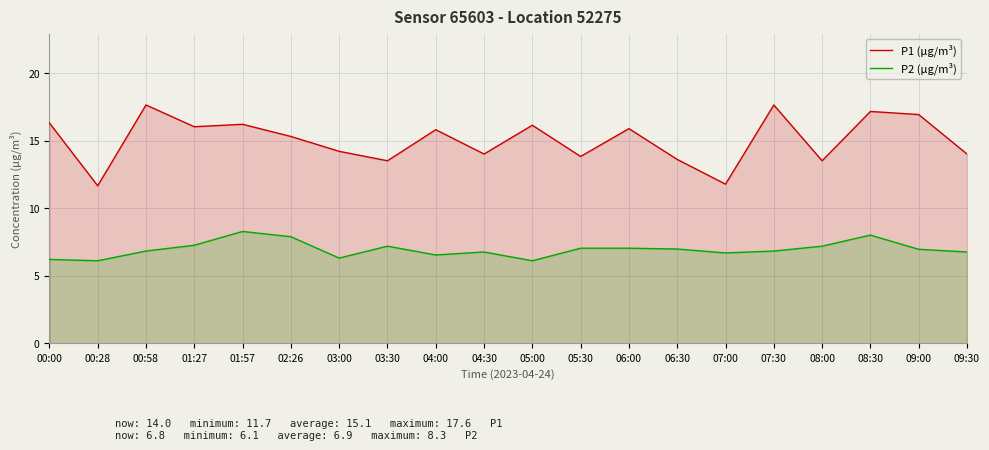

Which series has the largest total across all categories?

P1 (µg/m³)